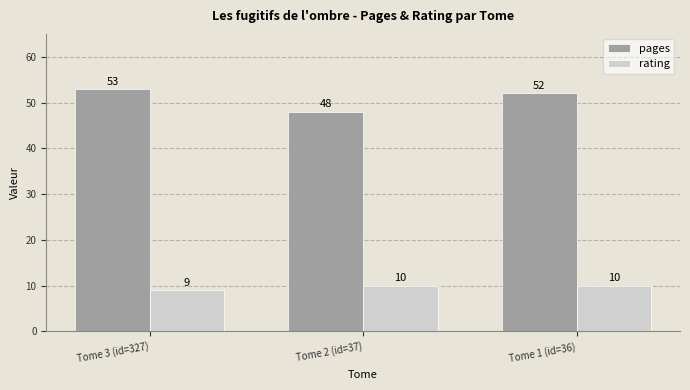

What is the value of the rating bar at the 3rd from the left?

10